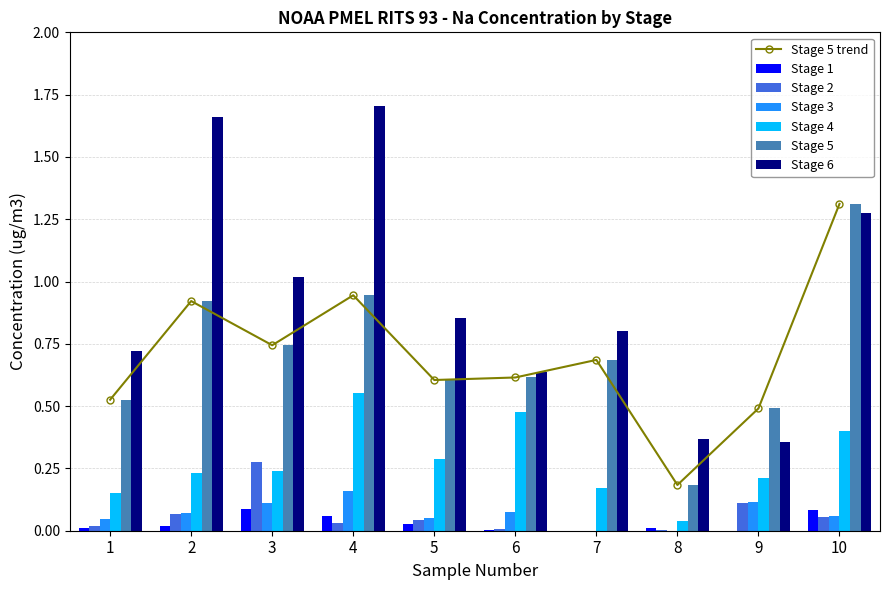

Is it true that Stage 6 equals 0.4 at 7?

False